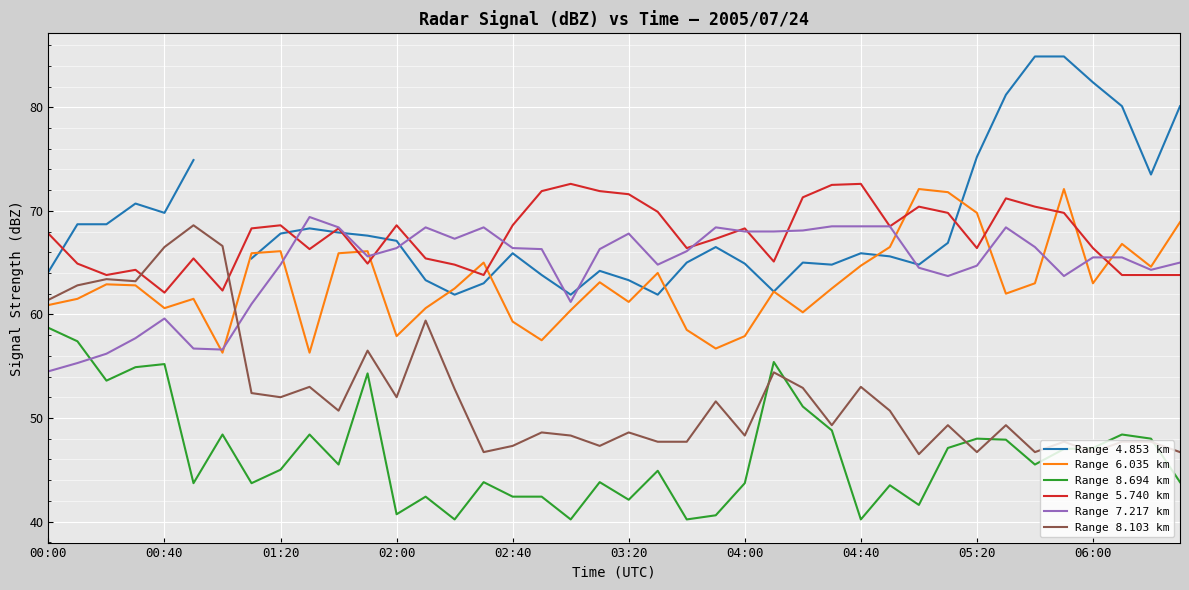

At which category is the sum across all series the highest?

35